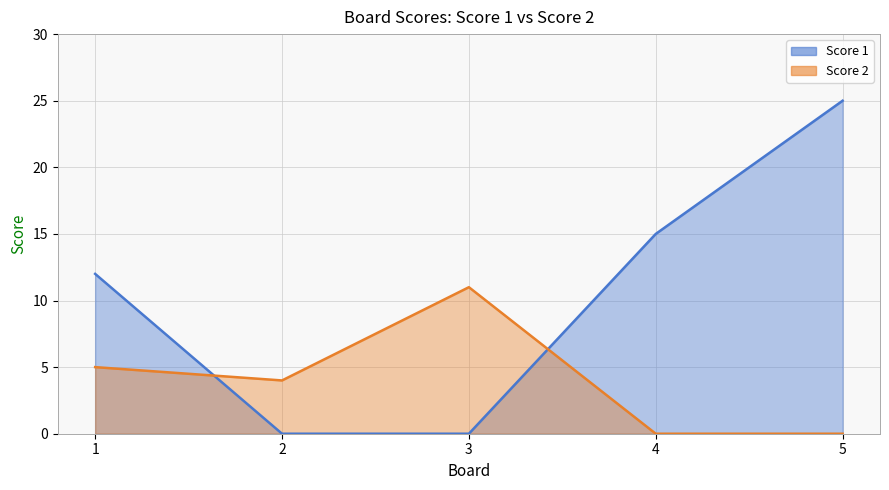

At which label does Score 2 reach its peak?

3